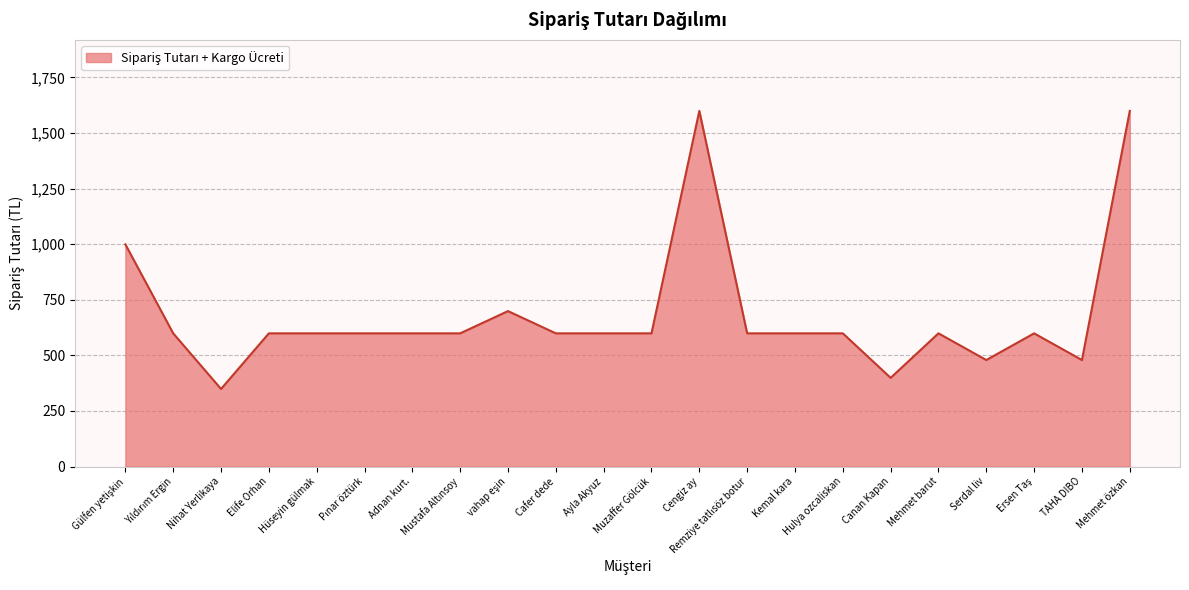

What is the maximum value shown in the chart?

1599